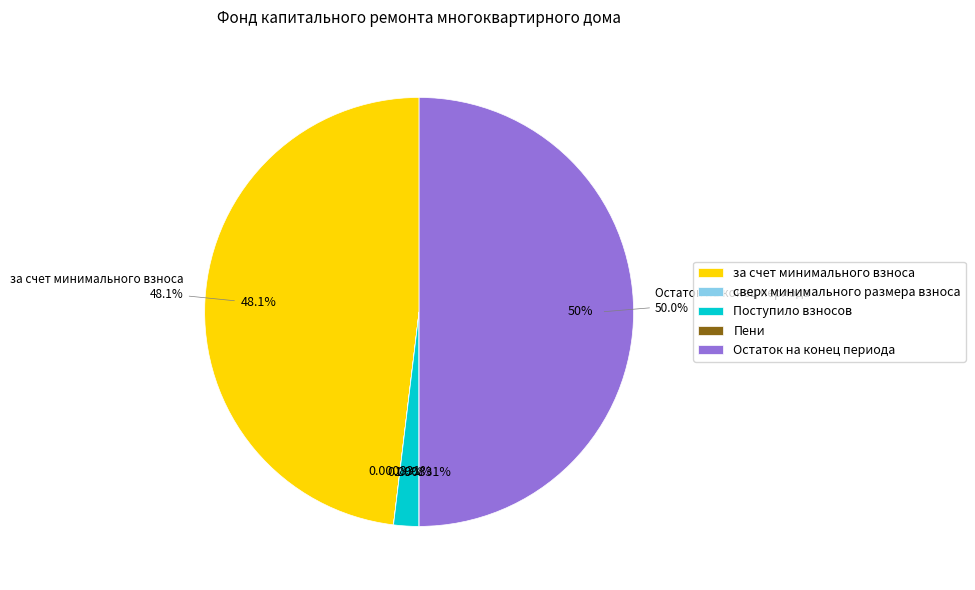

Rank the categories by value from highest to lowest.

Остаток на конец периода, за счет минимального взноса, Поступило взносов, сверх минимального размера взноса, Пени